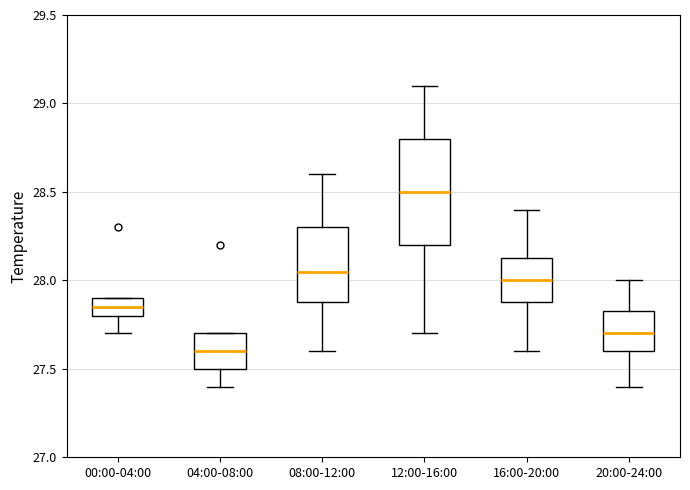

Reading left to right, read every box against the y-axis: the position of its median line, the range the box covers, and the ends of its whiskers. The values are not printed on the chart, so give them approximately, as read against the axis.

00:00-04:00: median 27.85, box 27.80 to 27.90, whiskers 27.70 to 27.90
04:00-08:00: median 27.60, box 27.50 to 27.70, whiskers 27.40 to 27.70
08:00-12:00: median 28.05, box 27.90 to 28.30, whiskers 27.60 to 28.60
12:00-16:00: median 28.50, box 28.20 to 28.80, whiskers 27.70 to 29.10
16:00-20:00: median 28.00, box 27.90 to 28.15, whiskers 27.60 to 28.40
20:00-24:00: median 27.70, box 27.60 to 27.85, whiskers 27.40 to 28.00